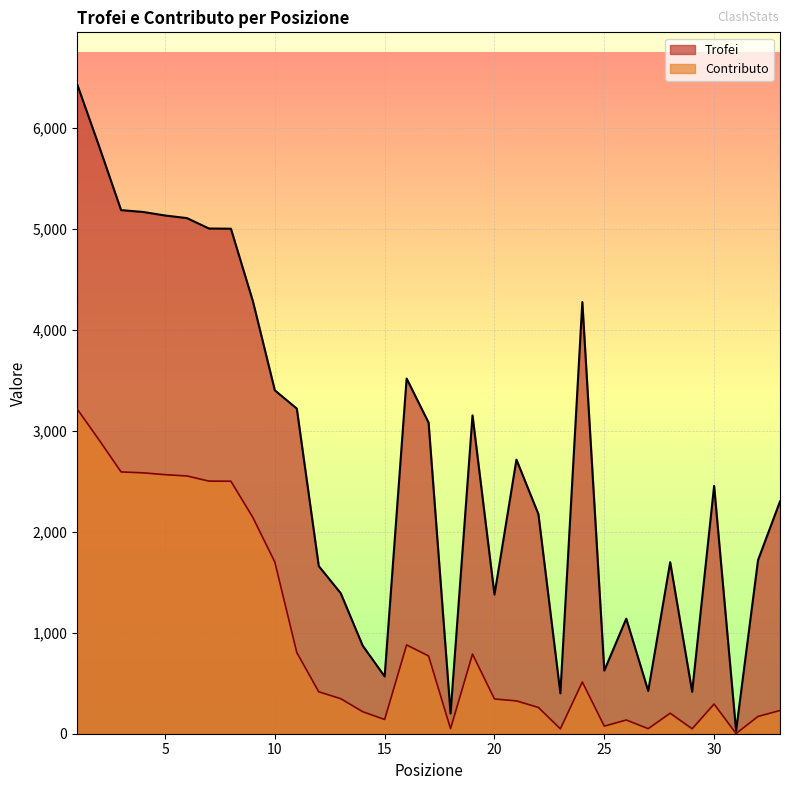

What is the total value across all series at 28?

1901